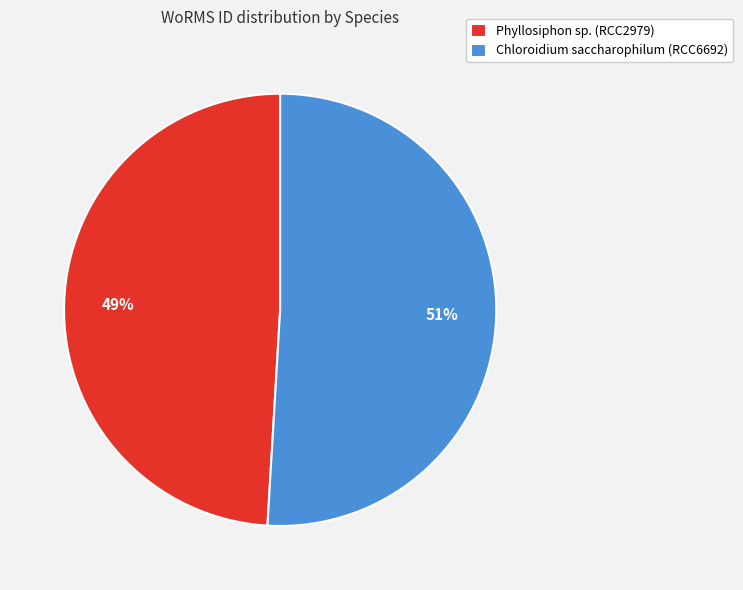

Is it true that Phyllosiphon sp. (RCC2979) is 49% of the pie?

True